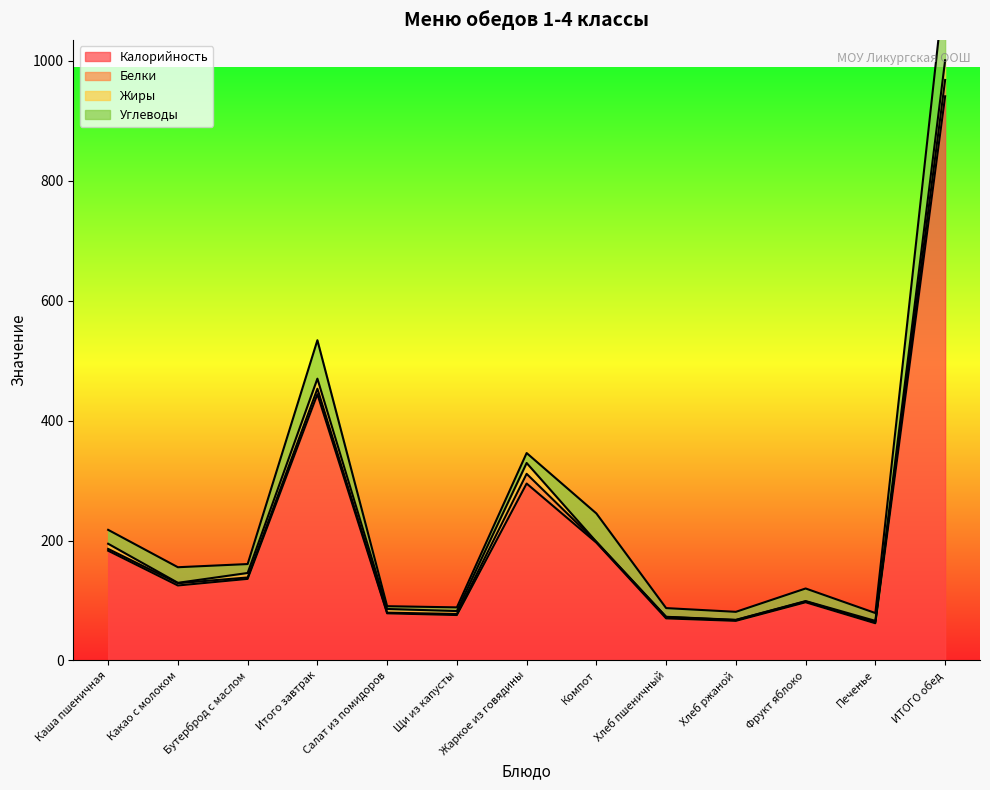

List the series in order of their peak value, lowest first.

Белки, Жиры, Углеводы, Калорийность